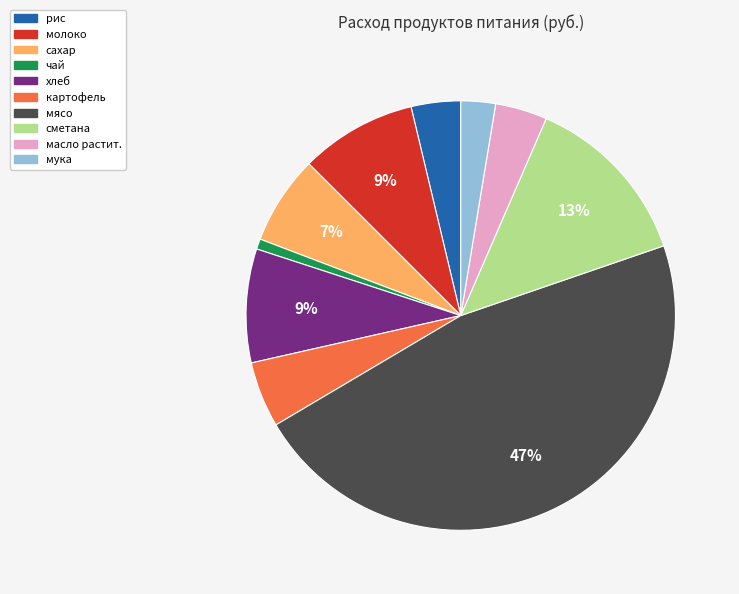

To the nearest percent, what portion does чай represent?

1%